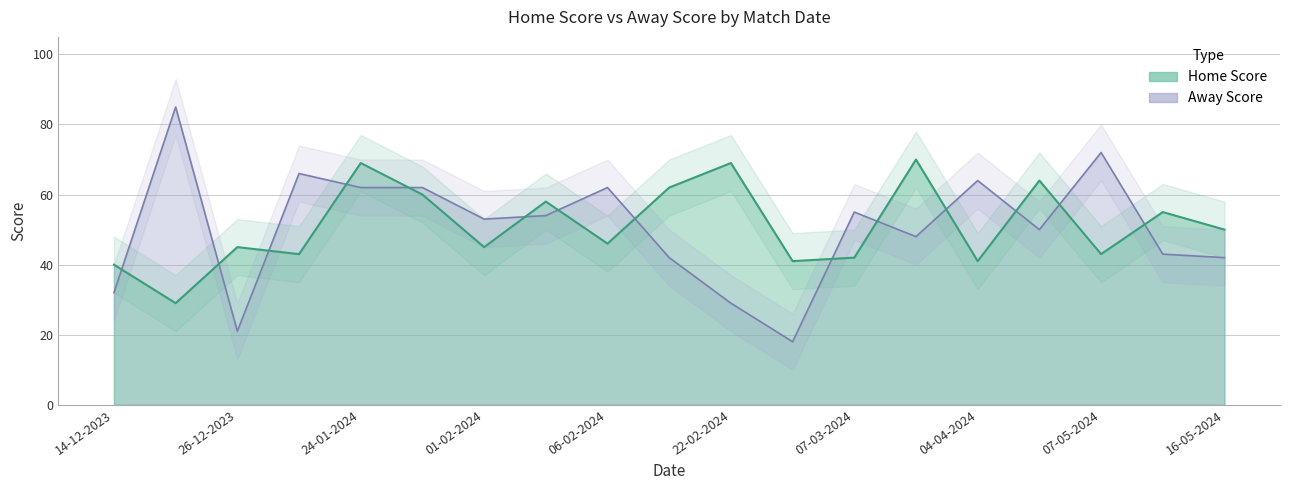

What is the sum of the Home Score values at 09-05-2024 and 26-12-2023?

100